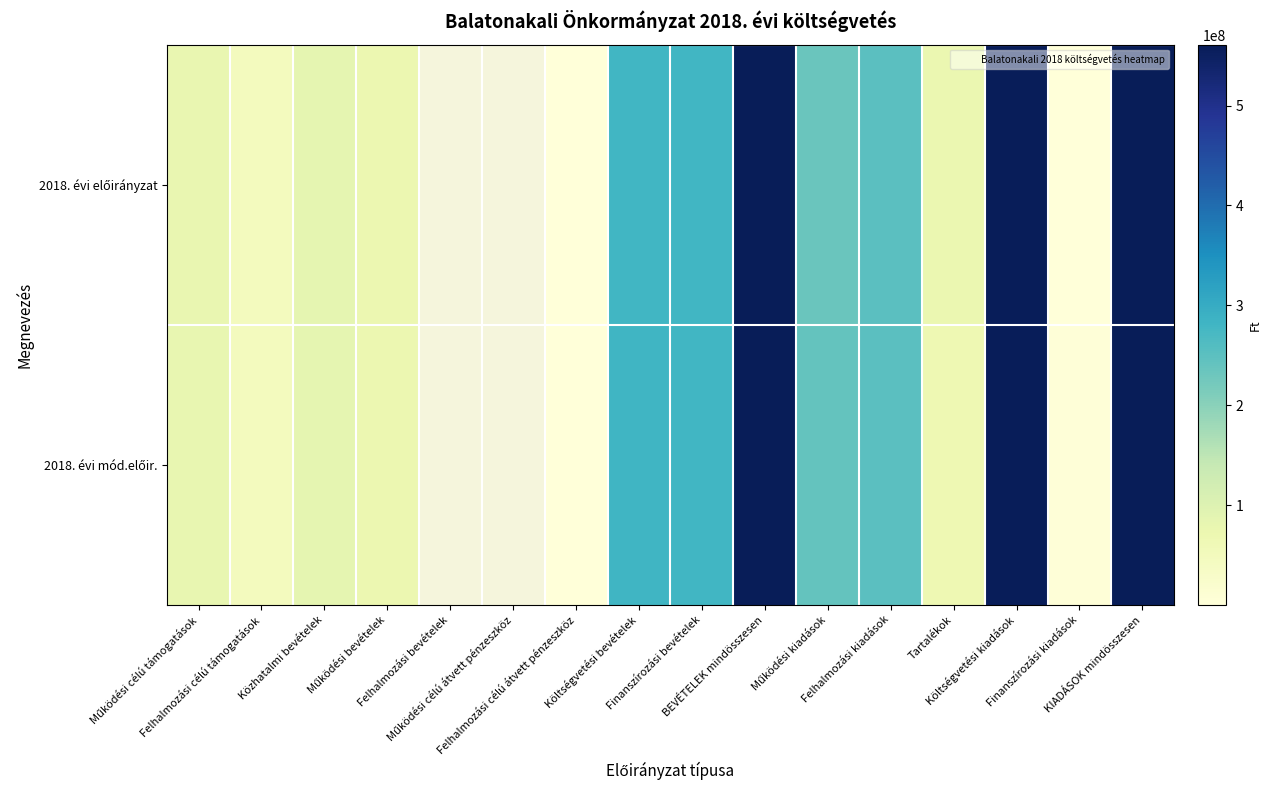

List the series in order of their peak value, highest first.

2018. évi mód.előir., 2018. évi előirányzat